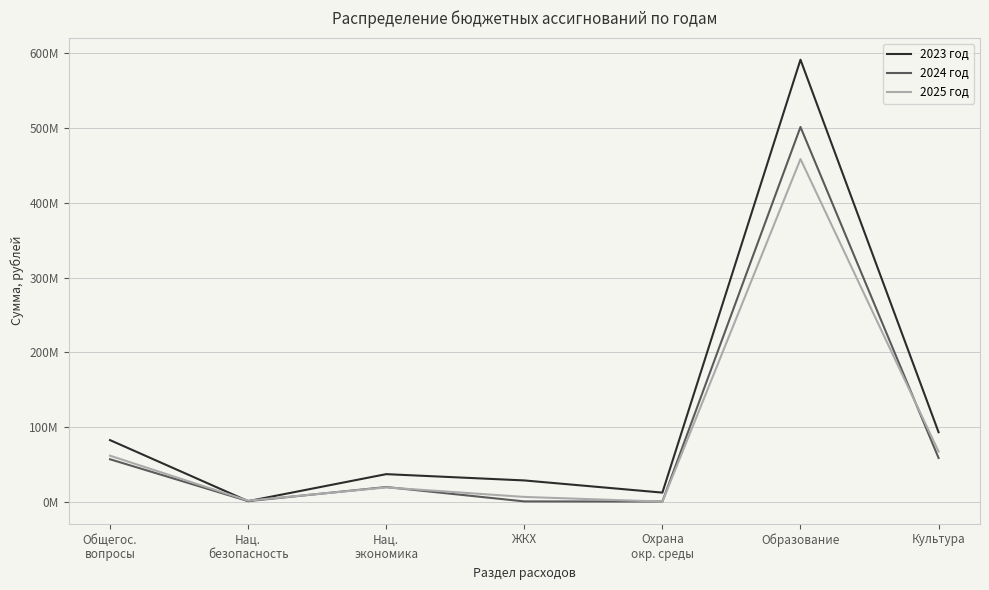

Reading left to right, what are all the values shown in this chart?

2023 год: Общегос.
вопросы=82513455.2	Нац.
безопасность=816679.9	Нац.
экономика=36969280.3	ЖКХ=28554853.3	Охрана
окр. среды=12256318.9	Образование=591490476.0	Культура=93088578.6
2024 год: Общегос.
вопросы=56892949.5	Нац.
безопасность=868418.9	Нац.
экономика=19722765.9	ЖКХ=500000.0	Охрана
окр. среды=300000.0	Образование=501459415.4	Культура=58611645.4
2025 год: Общегос.
вопросы=61653967.6	Нац.
безопасность=1464404.8	Нац.
экономика=19228444.0	ЖКХ=6495112.8	Охрана
окр. среды=200000.0	Образование=458566242.0	Культура=67261398.4